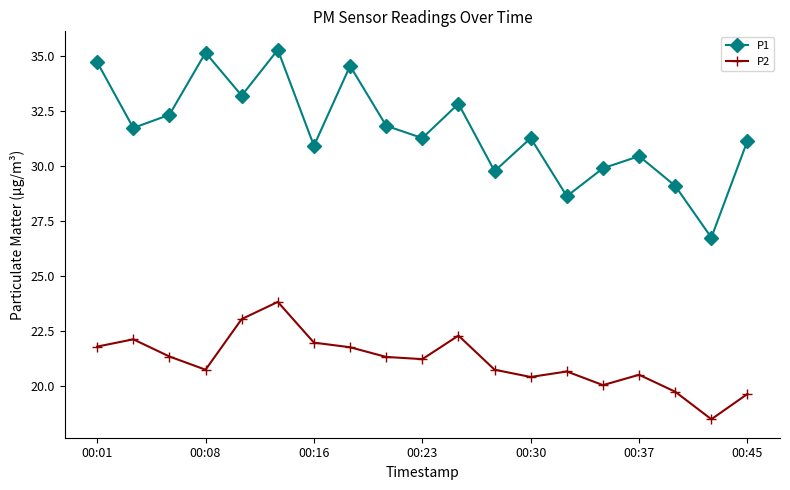

Which series has the largest total across all categories?

P1